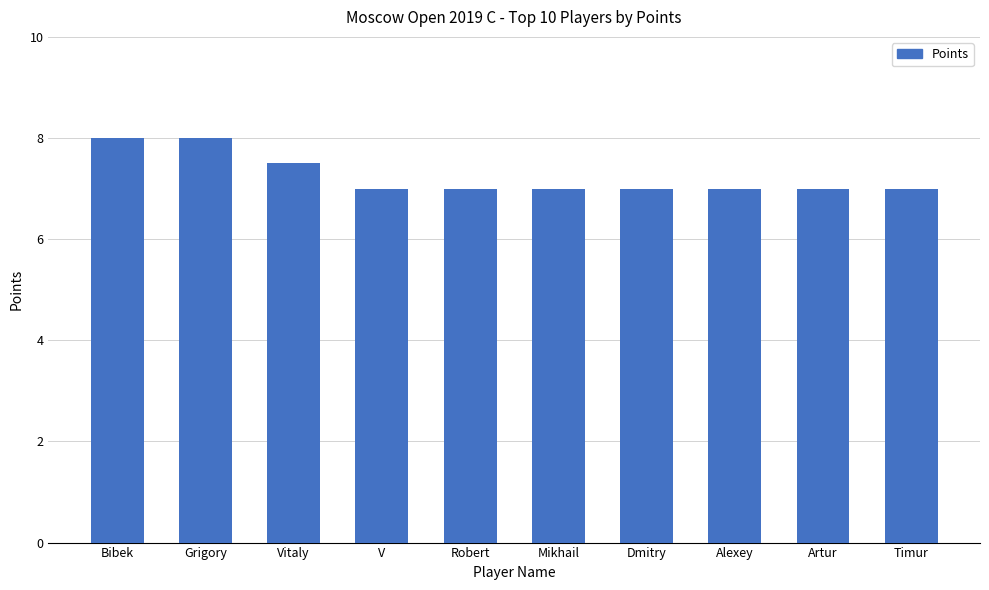

What is the greatest value displayed?

8.0